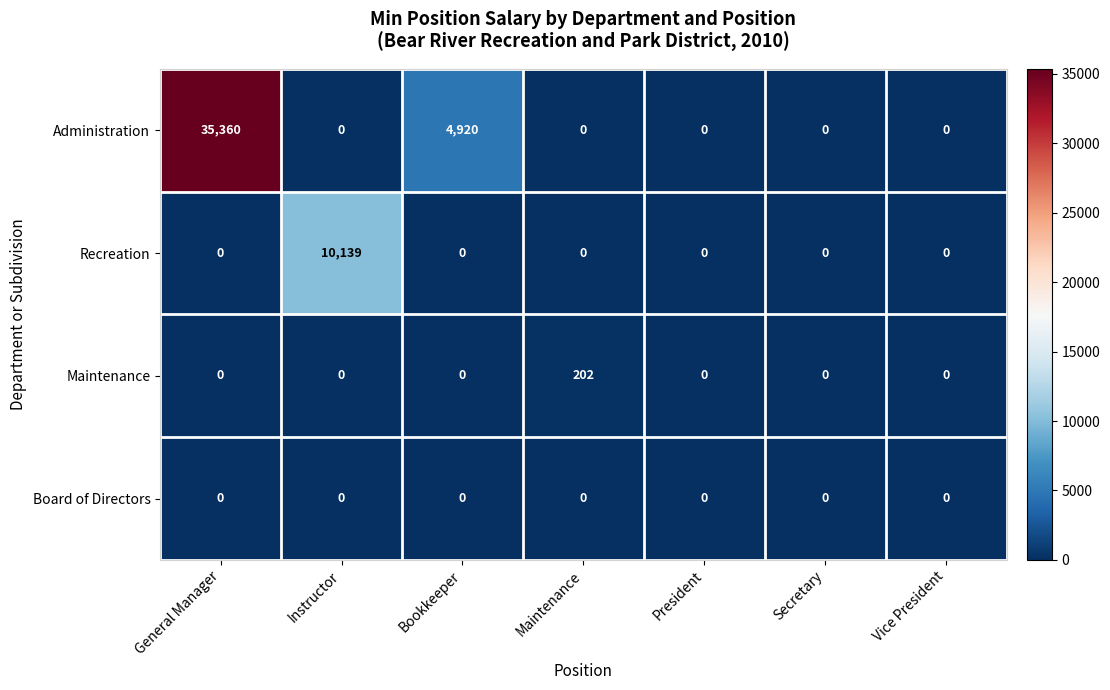

How many Administration values are between 0 and 4920?

6